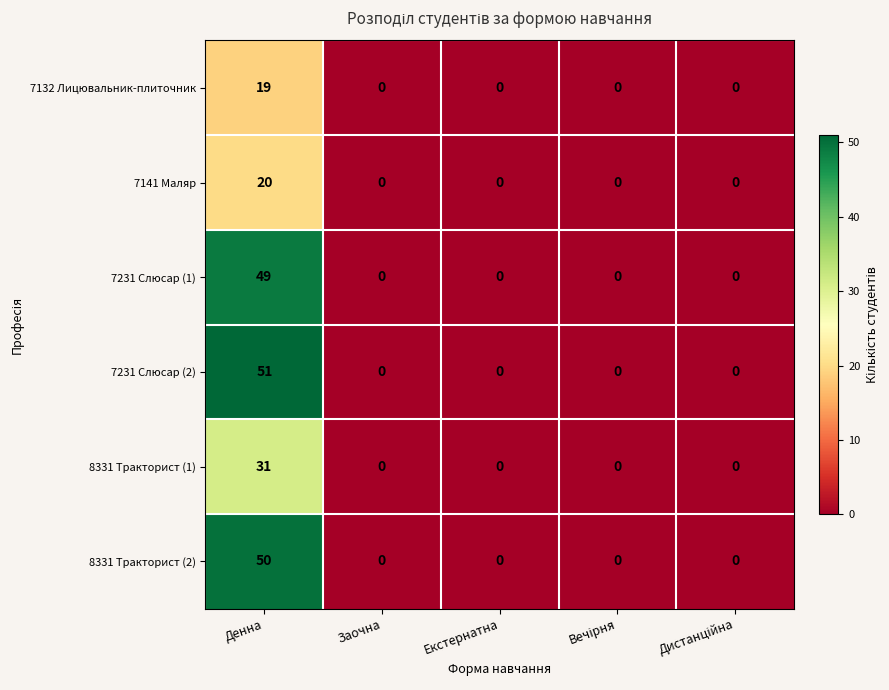

Which series has the largest total across all categories?

7231 Слюсар (2)